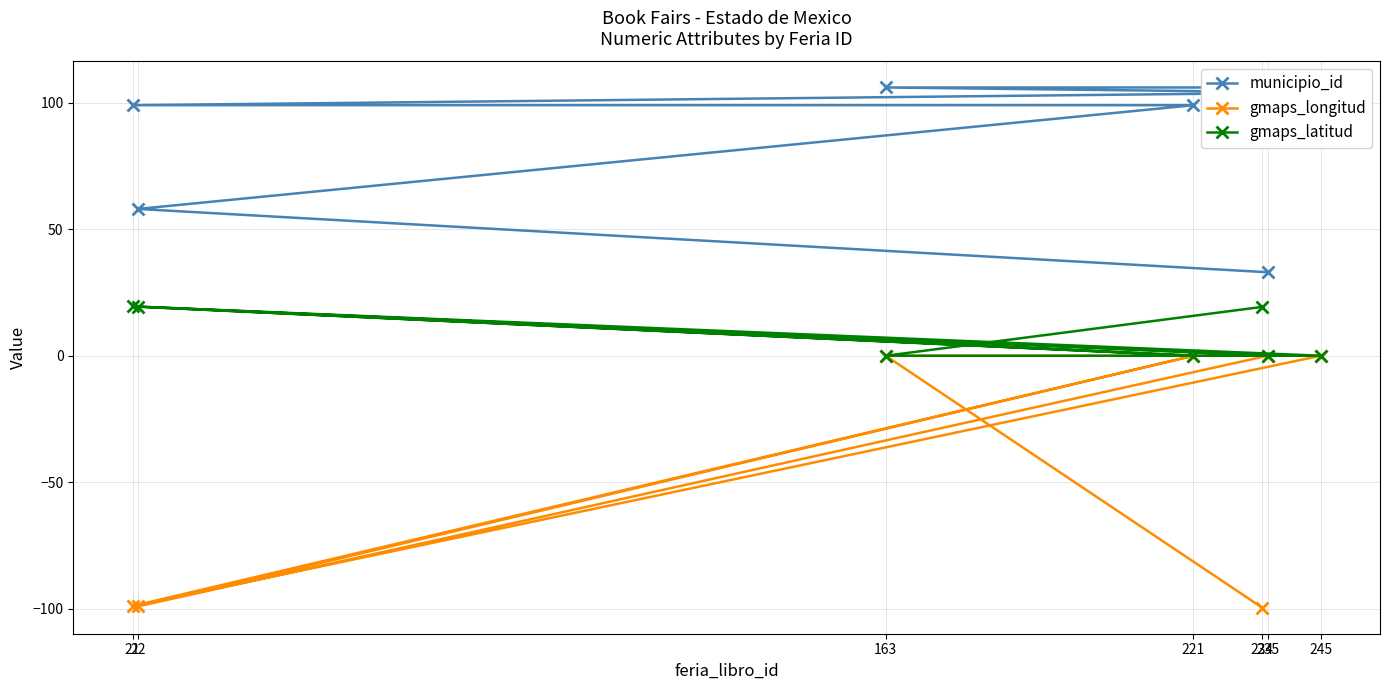

What is the minimum value shown in the chart?

-99.6